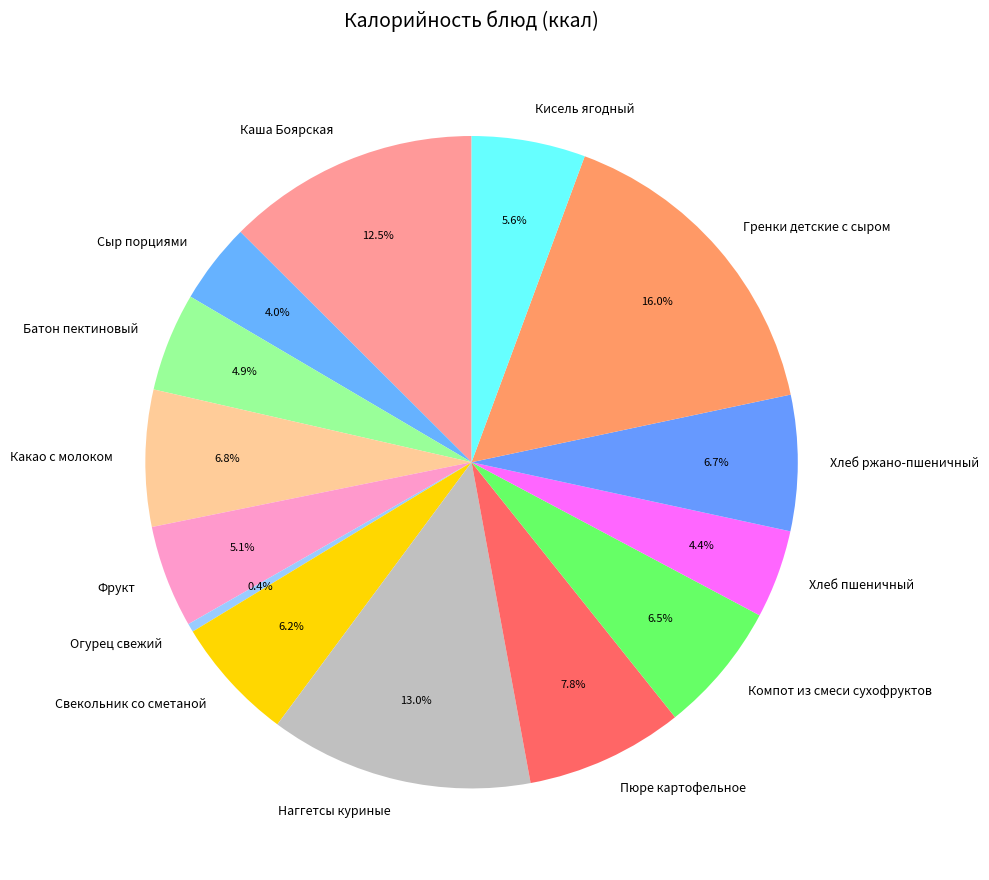

To the nearest percent, what is the average slice percentage?

7%